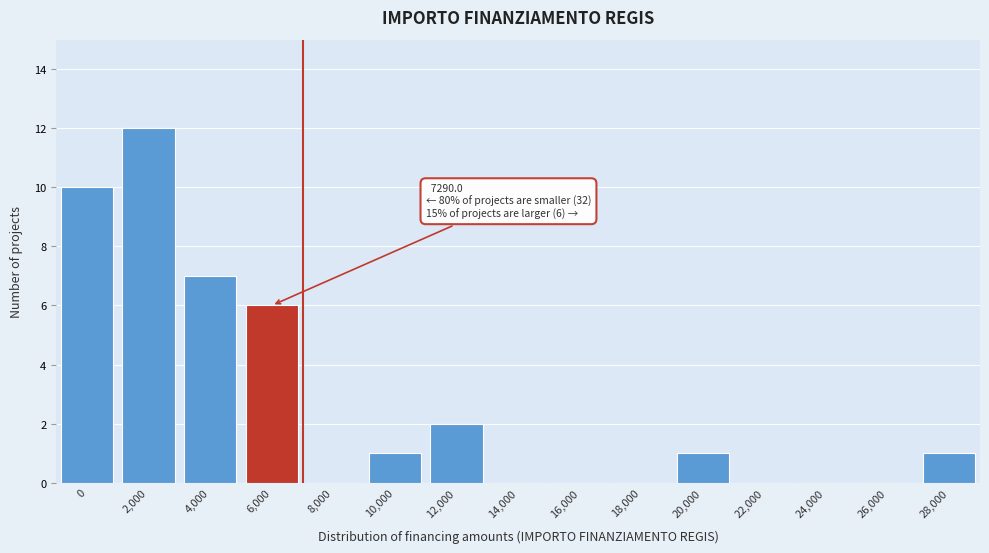

Reading left to right, transcribe all the data shown in this chart.

0=10	2,000=12	4,000=7	6,000=6	8,000=0	10,000=1	12,000=2	14,000=0	16,000=0	18,000=0	20,000=1	22,000=0	24,000=0	26,000=0	28,000=1